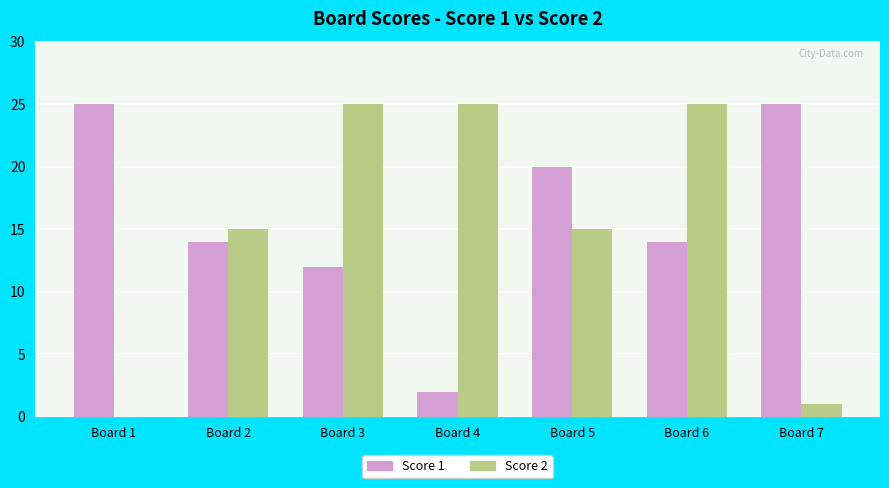

Between Board 4 and Board 5, which series saw the biggest shift?

Score 1